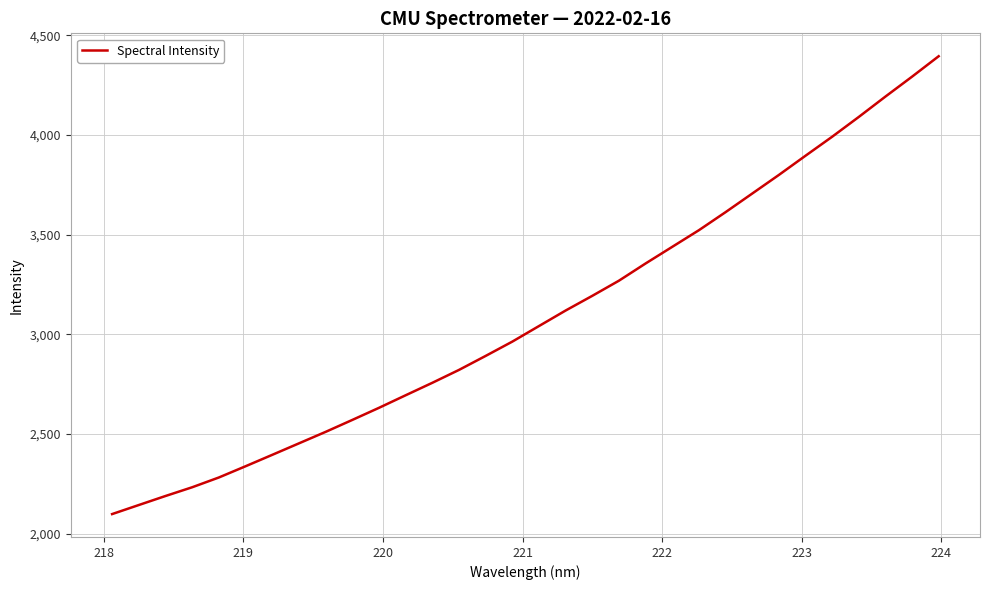

What is the smallest value displayed?

2097.6